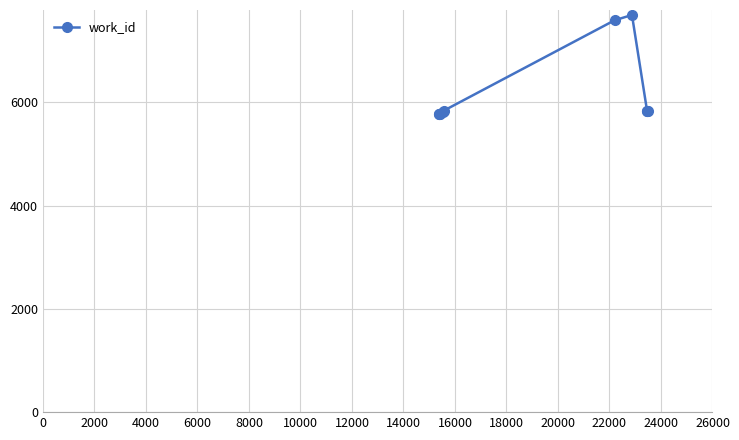

What is the maximum value shown in the chart?

7694